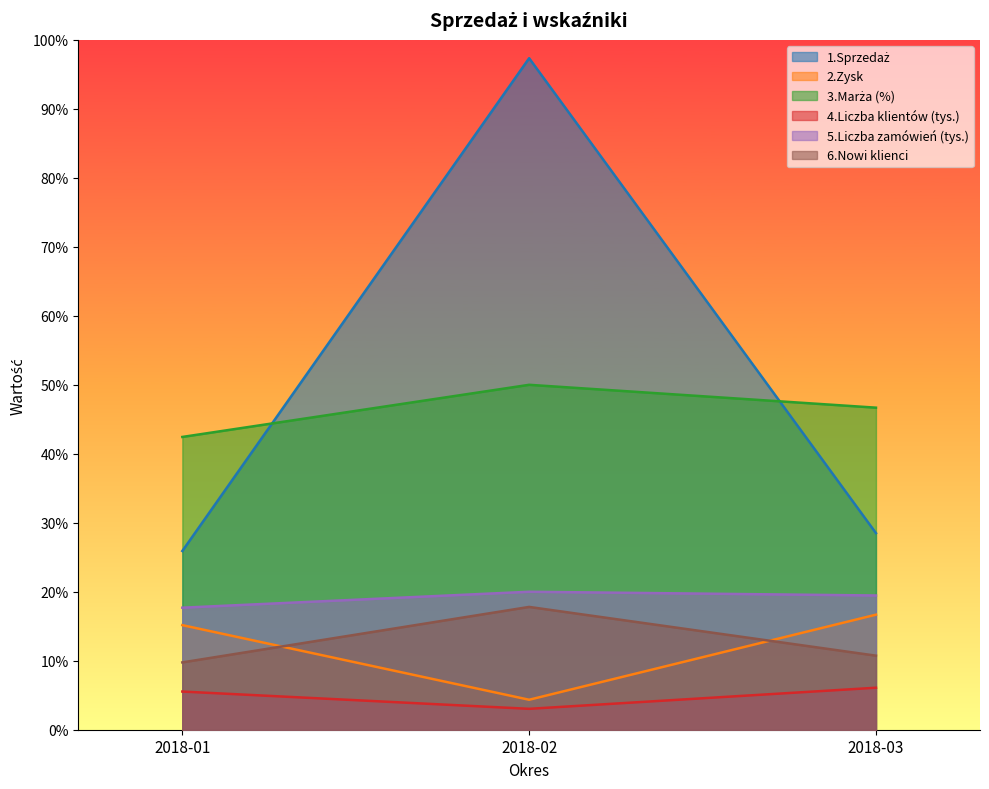

What are all the series names shown in the legend?

1.Sprzedaż, 2.Zysk, 3.Marża (%), 4.Liczba klientów (tys.), 5.Liczba zamówień (tys.), 6.Nowi klienci